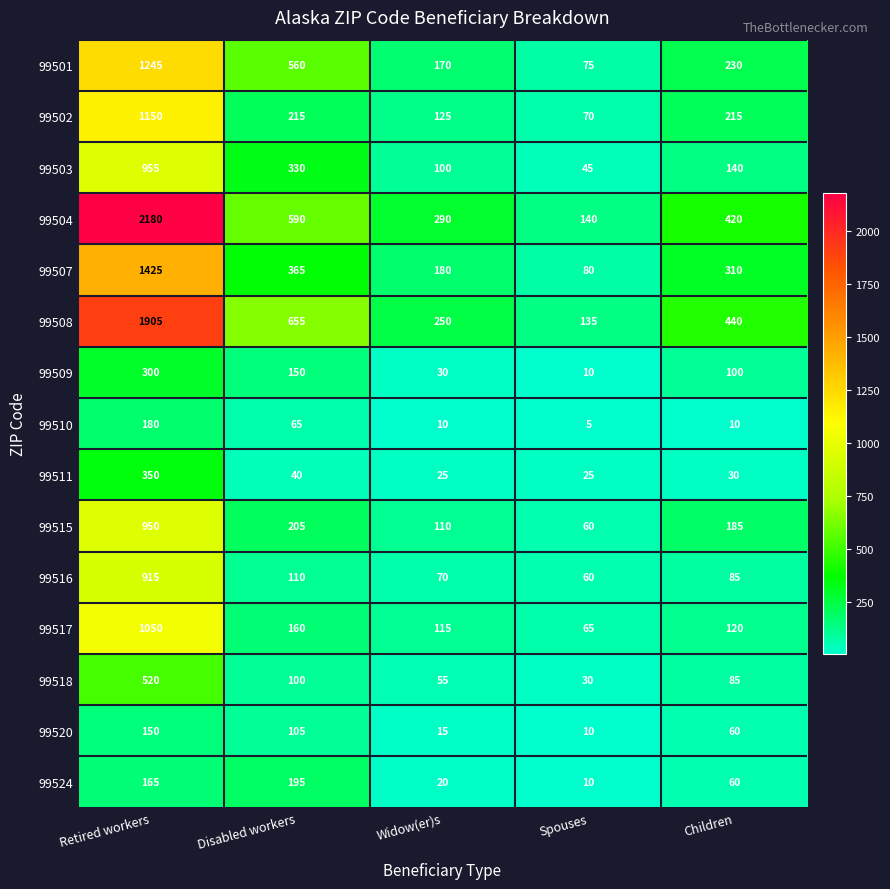

Which series has the largest total across all categories?

99504